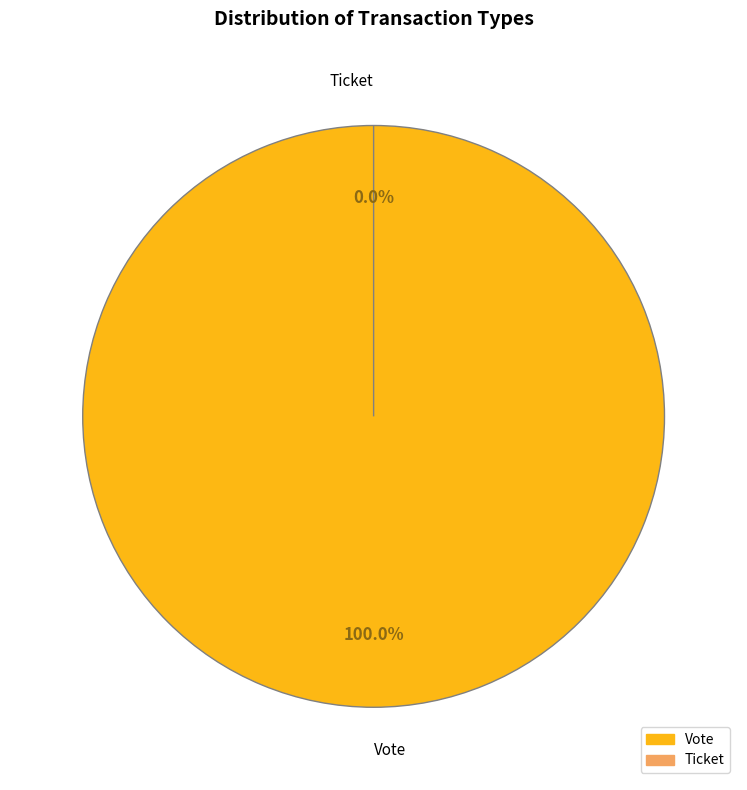

The Ticket slice represents 0% of the pie. True or false?

True